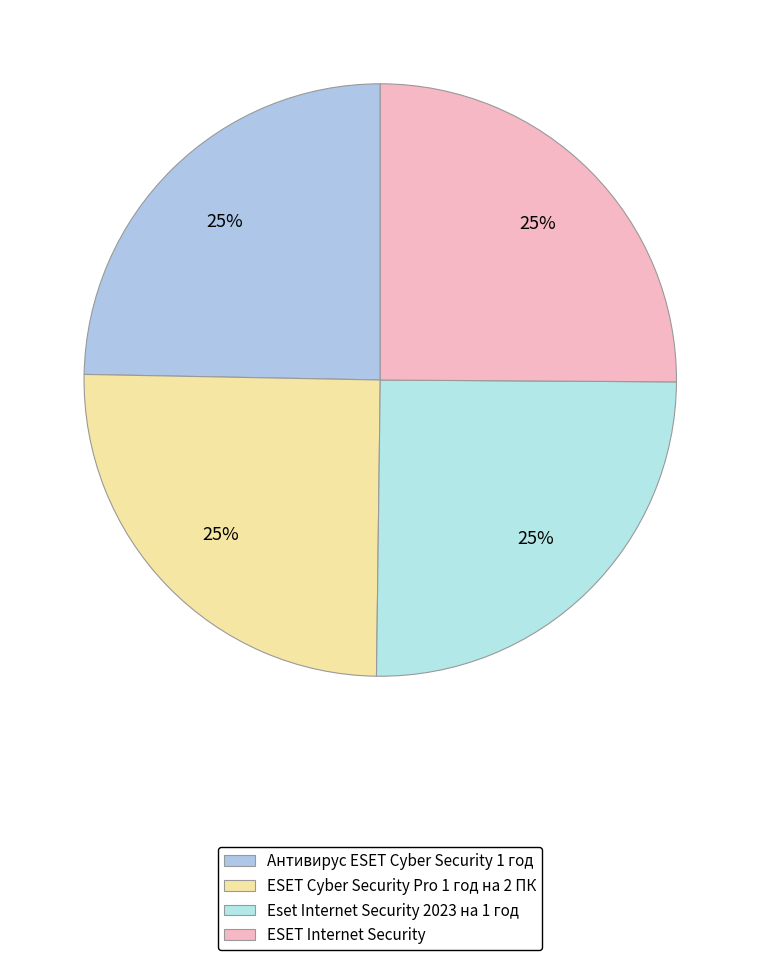

Which slice is the largest?

Eset Internet Security 2023 на 1 год